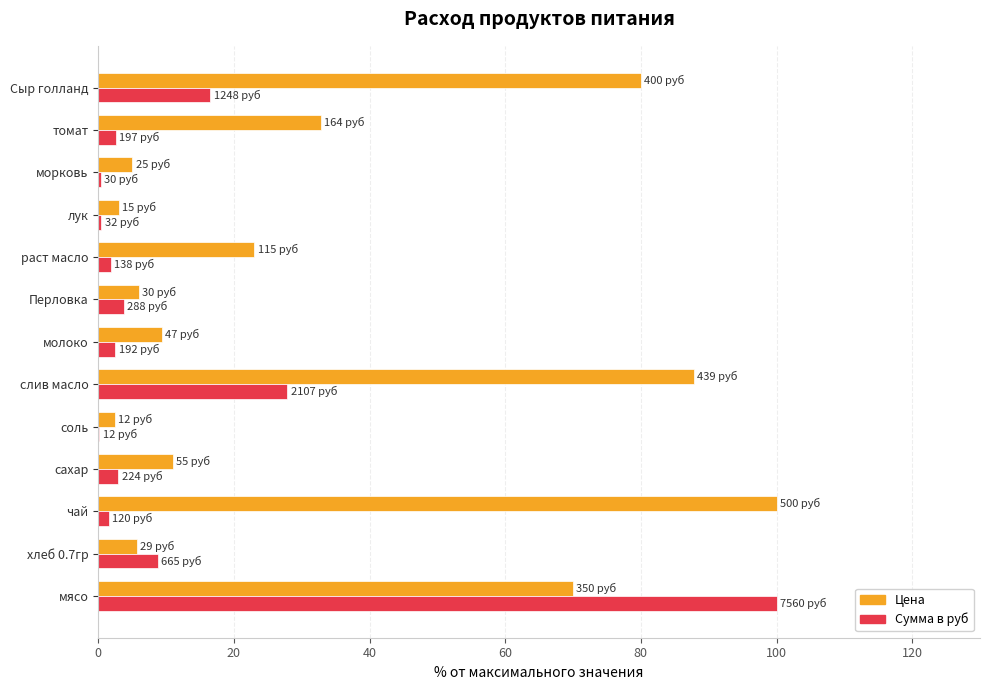

What is the sum of all Сумма в руб values?

169.5